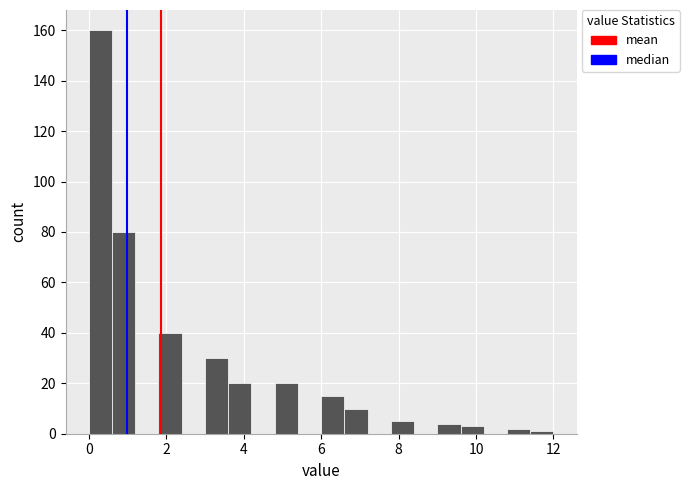

Around what value on the x-axis is the tallest bar? Give the approximate position of its centre, as read against the axis.

0.4